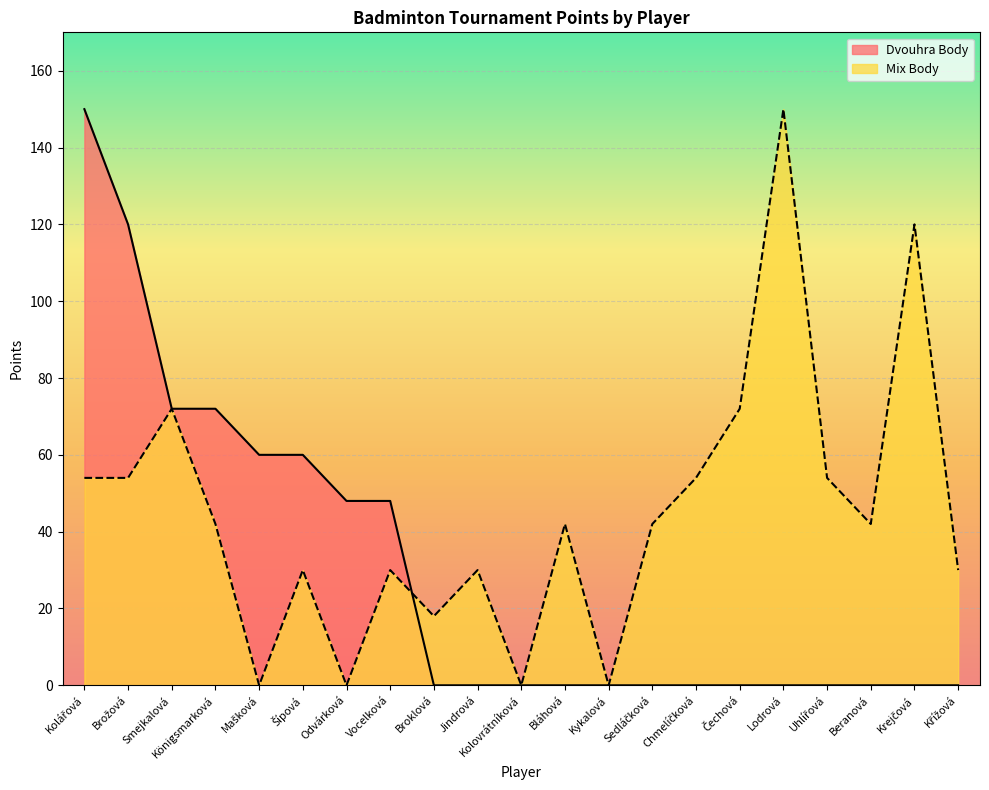

How many data points in Dvouhra Body are above 0?

8